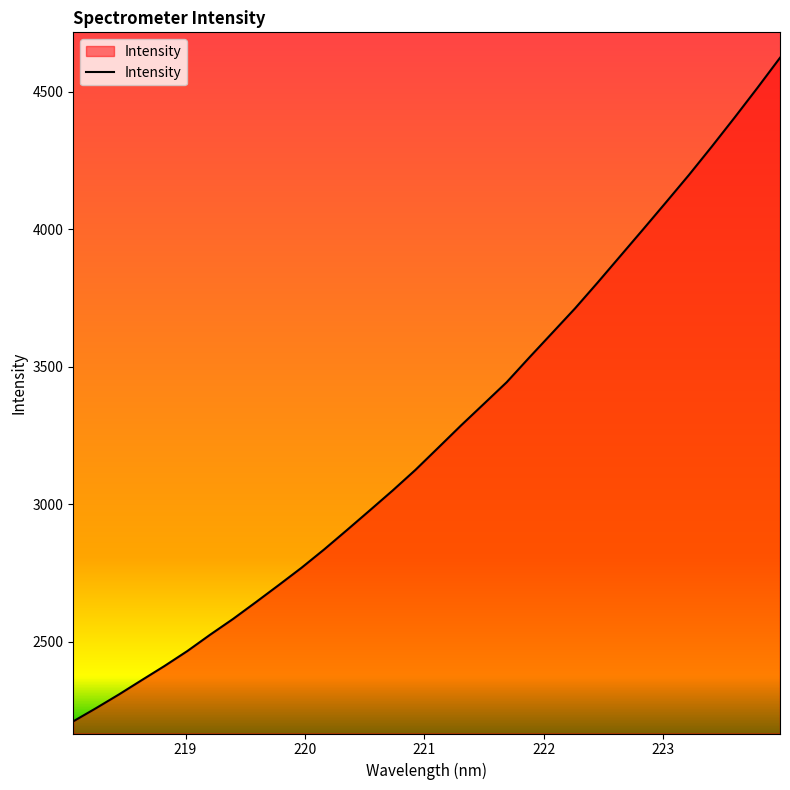

What is the maximum value shown in the chart?

4623.7